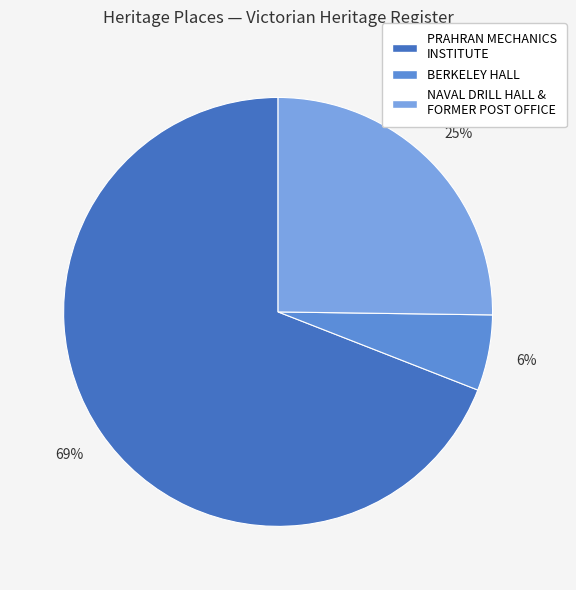

How many segments does this pie chart have?

3